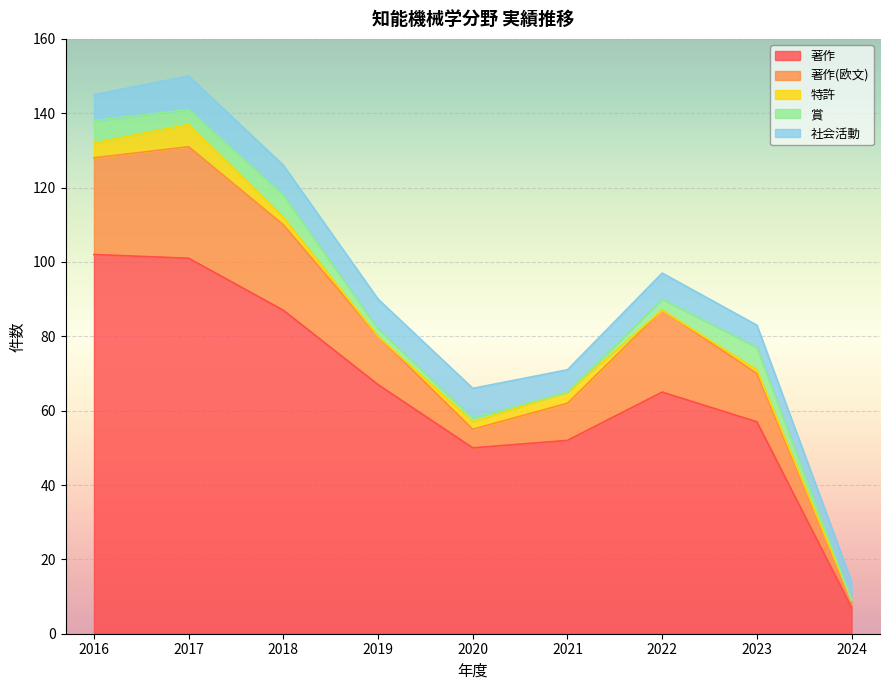

List the series in order of their peak value, highest first.

著作, 著作(欧文), 社会活動, 特許, 賞